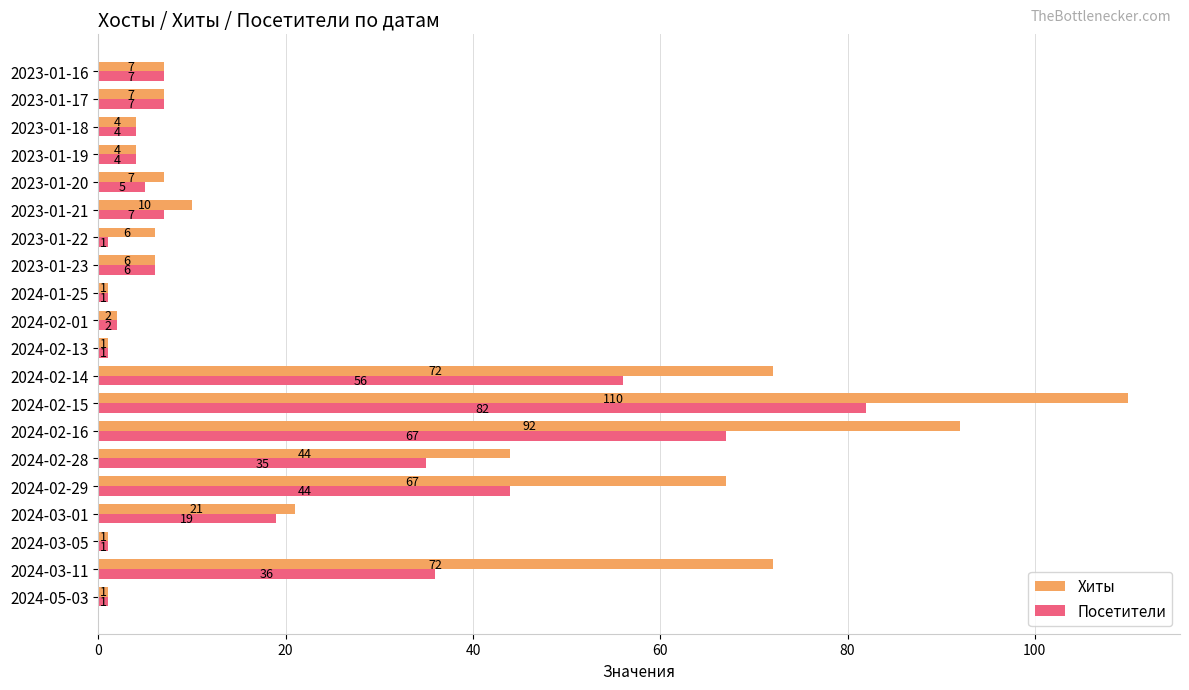

What is the minimum value shown in the chart?

1